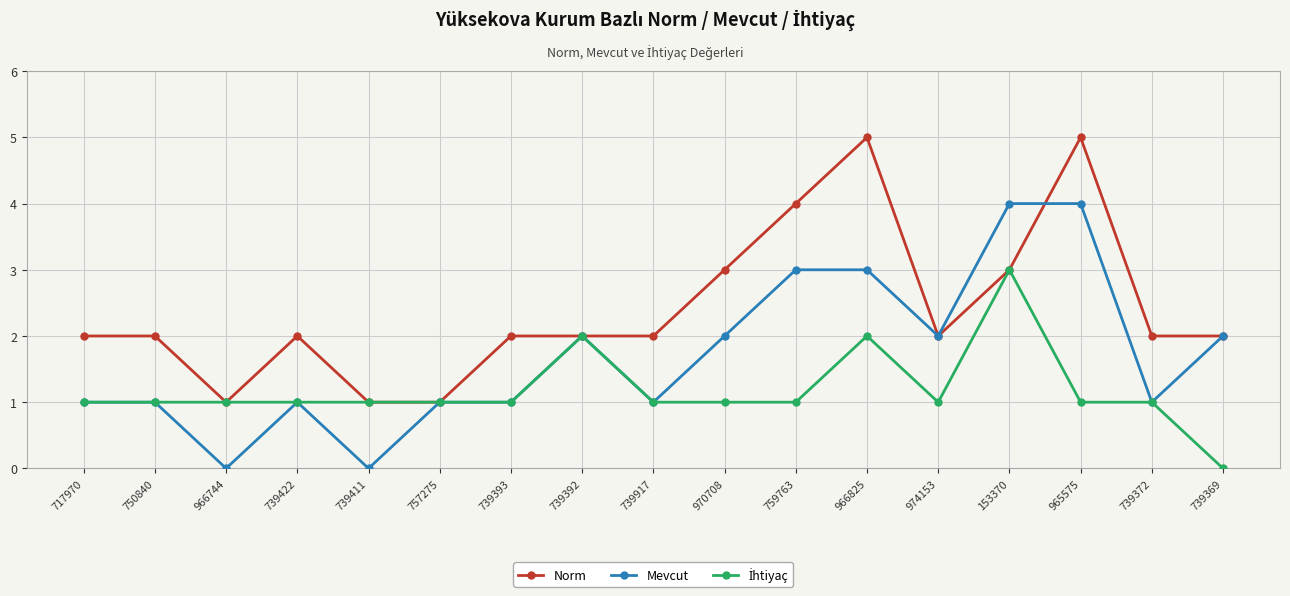

Which series changed the most between 966744 and 974153?

Mevcut